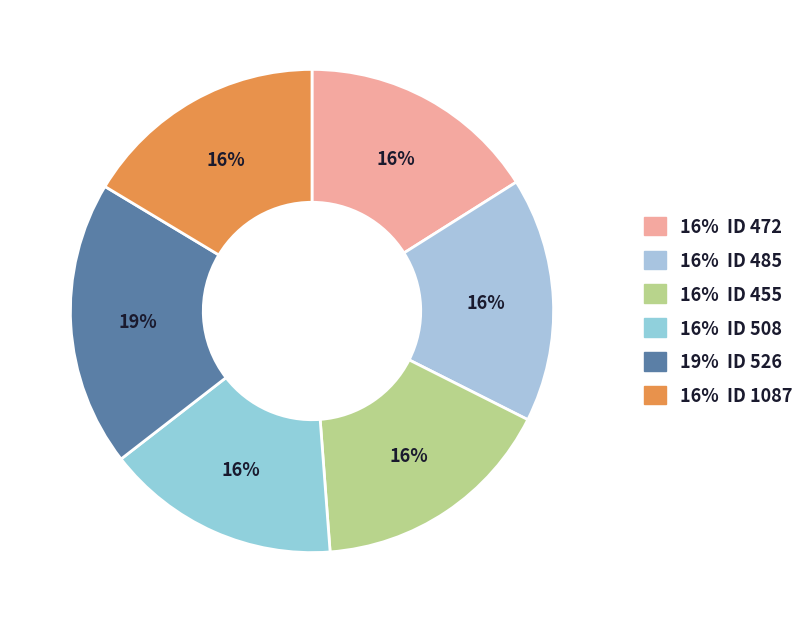

Which category has the smallest portion of the pie?

508